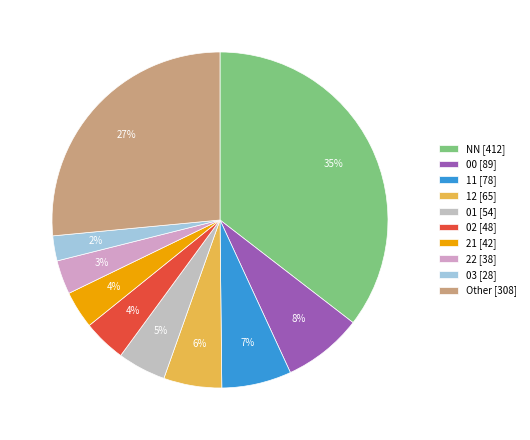

Which slice is the largest?

NN